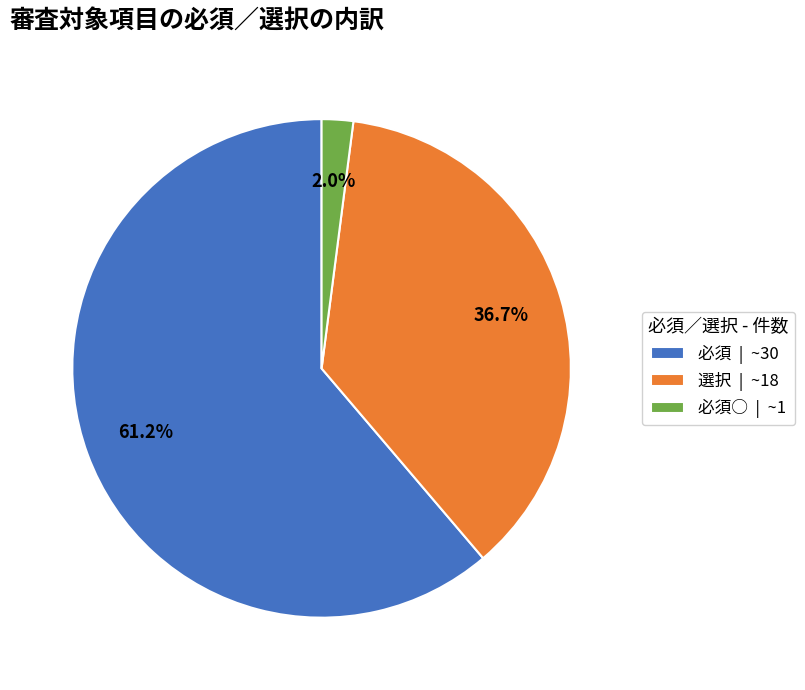

Which slice is the largest?

必須 | ~30